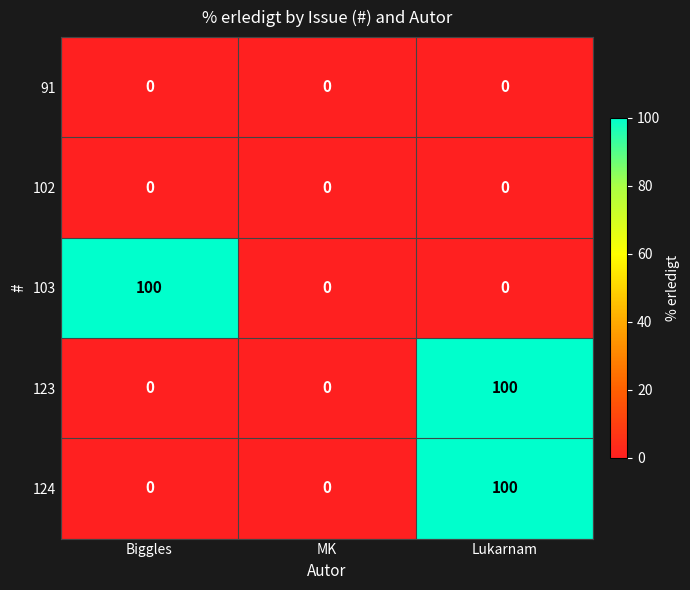

How many 124 values are between 0 and 100?

3